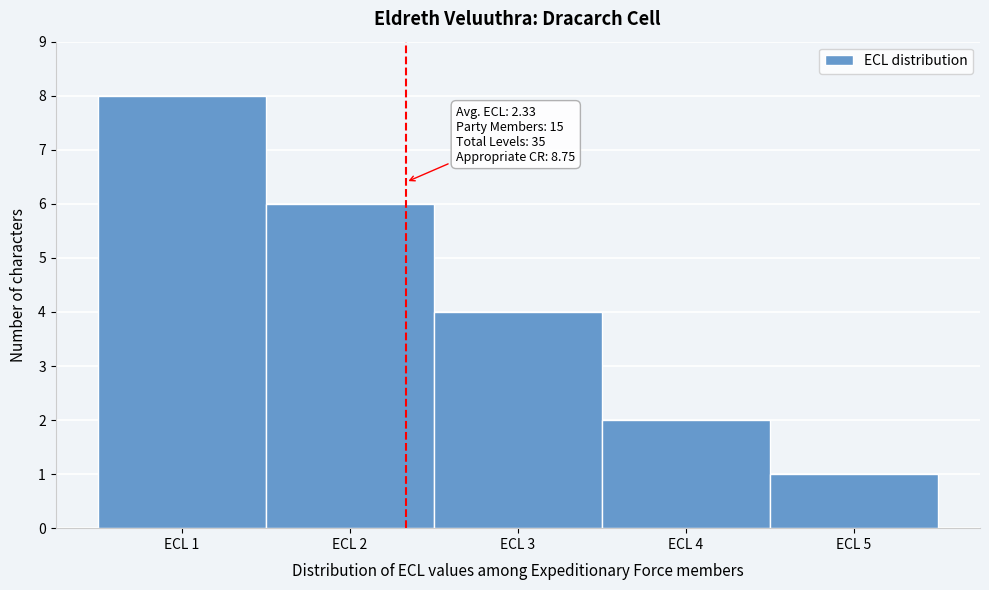

Which range on the x-axis has the tallest bar?

0.5 to 1.5